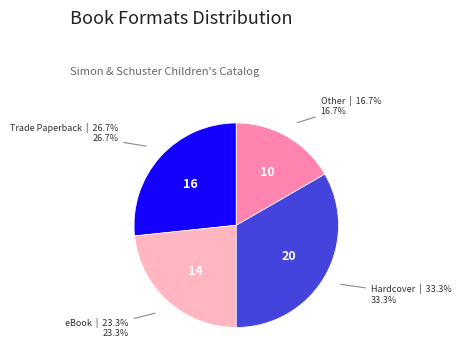

Does any single category account for the majority?

No